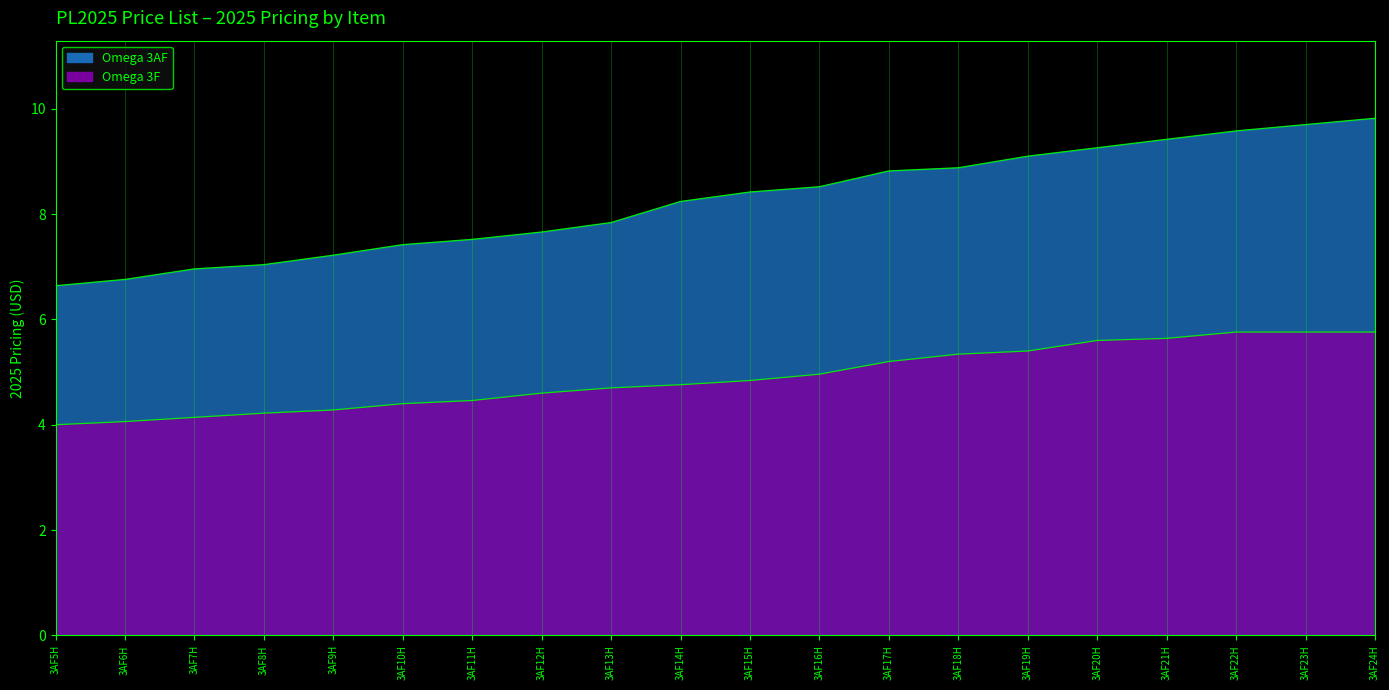

Is the value of Omega 3F at 3AF13H greater than the value of Omega 3AF at 3AF6H?

No